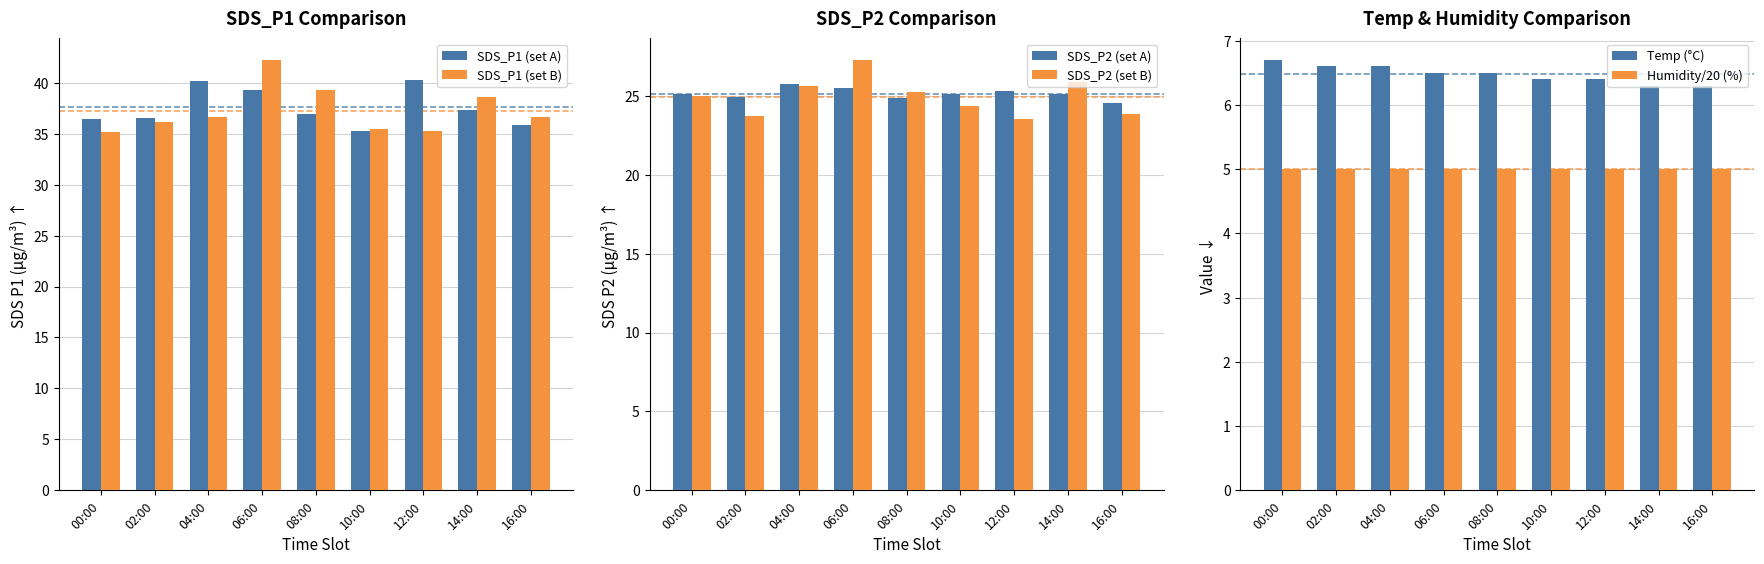

What is the total value across all series at 02:00?

132.9